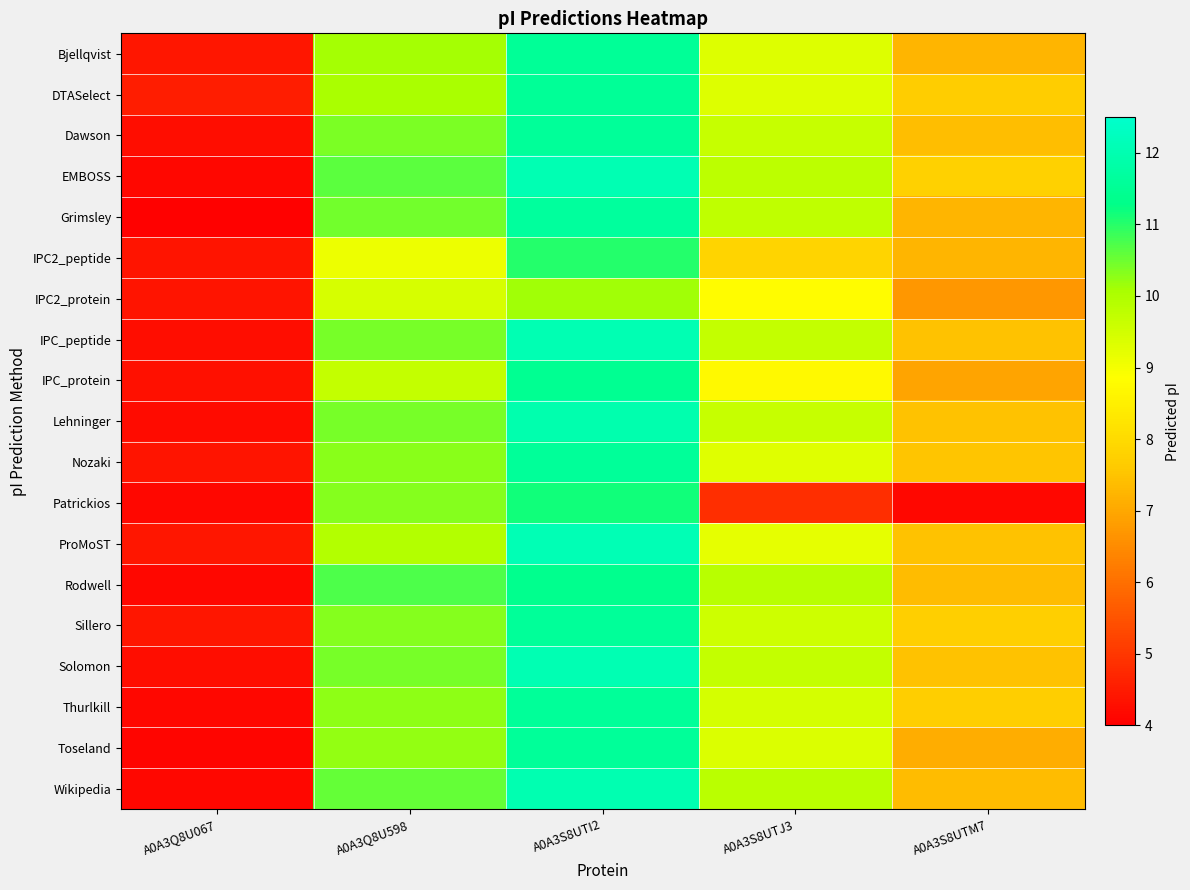

Reading left to right, what are all the values shown in this chart?

Bjellqvist: A0A3Q8U067=4.4	A0A3Q8U598=10.1	A0A3S8UTI2=11.6	A0A3S8UTJ3=9.3	A0A3S8UTM7=7.2
DTASelect: A0A3Q8U067=4.5	A0A3Q8U598=10.1	A0A3S8UTI2=11.6	A0A3S8UTJ3=9.3	A0A3S8UTM7=7.7
Dawson: A0A3Q8U067=4.3	A0A3Q8U598=10.4	A0A3S8UTI2=11.6	A0A3S8UTJ3=9.6	A0A3S8UTM7=7.4
EMBOSS: A0A3Q8U067=4.2	A0A3Q8U598=10.6	A0A3S8UTI2=12.1	A0A3S8UTJ3=9.8	A0A3S8UTM7=7.8
Grimsley: A0A3Q8U067=4.0	A0A3Q8U598=10.5	A0A3S8UTI2=11.6	A0A3S8UTJ3=9.8	A0A3S8UTM7=7.2
IPC2_peptide: A0A3Q8U067=4.4	A0A3Q8U598=9.1	A0A3S8UTI2=11.0	A0A3S8UTJ3=7.8	A0A3S8UTM7=7.2
IPC2_protein: A0A3Q8U067=4.4	A0A3Q8U598=9.4	A0A3S8UTI2=10.1	A0A3S8UTJ3=8.8	A0A3S8UTM7=6.7
IPC_peptide: A0A3Q8U067=4.3	A0A3Q8U598=10.4	A0A3S8UTI2=12.0	A0A3S8UTJ3=9.7	A0A3S8UTM7=7.5
IPC_protein: A0A3Q8U067=4.3	A0A3Q8U598=9.7	A0A3S8UTI2=11.4	A0A3S8UTJ3=8.7	A0A3S8UTM7=6.9
Lehninger: A0A3Q8U067=4.2	A0A3Q8U598=10.4	A0A3S8UTI2=12.0	A0A3S8UTJ3=9.6	A0A3S8UTM7=7.5
Nozaki: A0A3Q8U067=4.4	A0A3Q8U598=10.3	A0A3S8UTI2=11.6	A0A3S8UTJ3=9.3	A0A3S8UTM7=7.5
Patrickios: A0A3Q8U067=4.2	A0A3Q8U598=10.3	A0A3S8UTI2=11.2	A0A3S8UTJ3=4.9	A0A3S8UTM7=4.2
ProMoST: A0A3Q8U067=4.4	A0A3Q8U598=9.9	A0A3S8UTI2=12.1	A0A3S8UTJ3=9.2	A0A3S8UTM7=7.5
Rodwell: A0A3Q8U067=4.1	A0A3Q8U598=10.7	A0A3S8UTI2=11.4	A0A3S8UTJ3=9.9	A0A3S8UTM7=7.4
Sillero: A0A3Q8U067=4.4	A0A3Q8U598=10.3	A0A3S8UTI2=11.6	A0A3S8UTJ3=9.5	A0A3S8UTM7=7.7
Solomon: A0A3Q8U067=4.3	A0A3Q8U598=10.4	A0A3S8UTI2=12.0	A0A3S8UTJ3=9.7	A0A3S8UTM7=7.5
Thurlkill: A0A3Q8U067=4.1	A0A3Q8U598=10.3	A0A3S8UTI2=11.6	A0A3S8UTJ3=9.5	A0A3S8UTM7=7.7
Toseland: A0A3Q8U067=4.1	A0A3Q8U598=10.2	A0A3S8UTI2=11.6	A0A3S8UTJ3=9.4	A0A3S8UTM7=7.1
Wikipedia: A0A3Q8U067=4.2	A0A3Q8U598=10.6	A0A3S8UTI2=12.0	A0A3S8UTJ3=9.8	A0A3S8UTM7=7.4